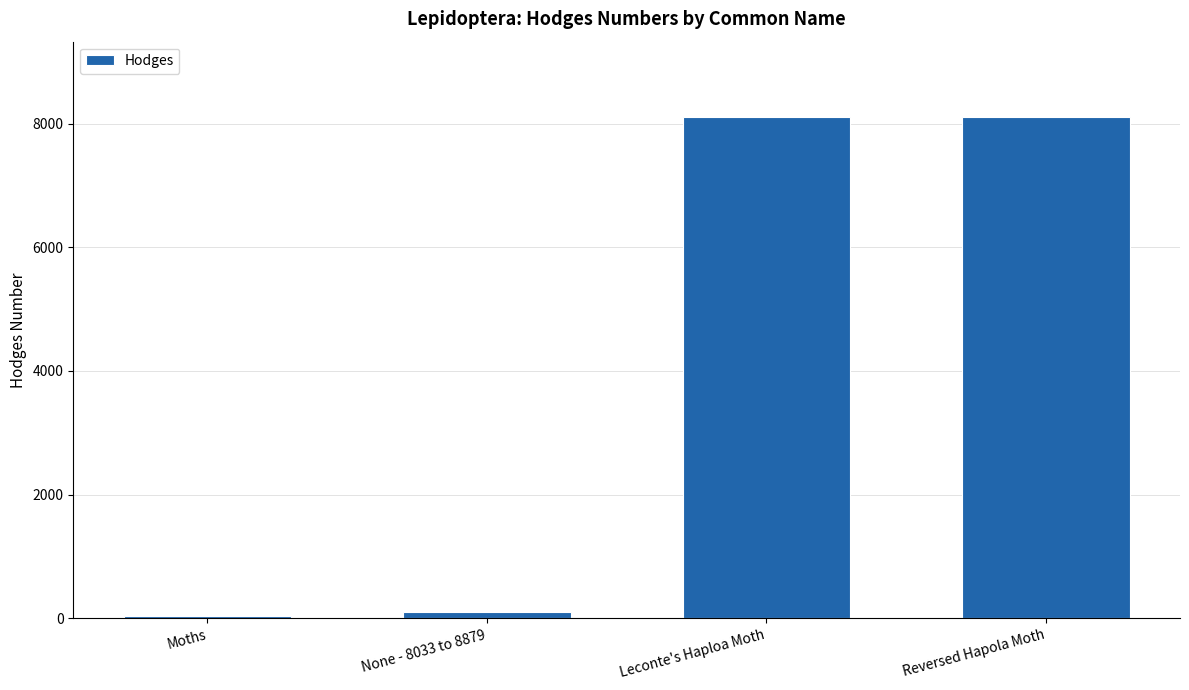

How many values are below 8109?

2